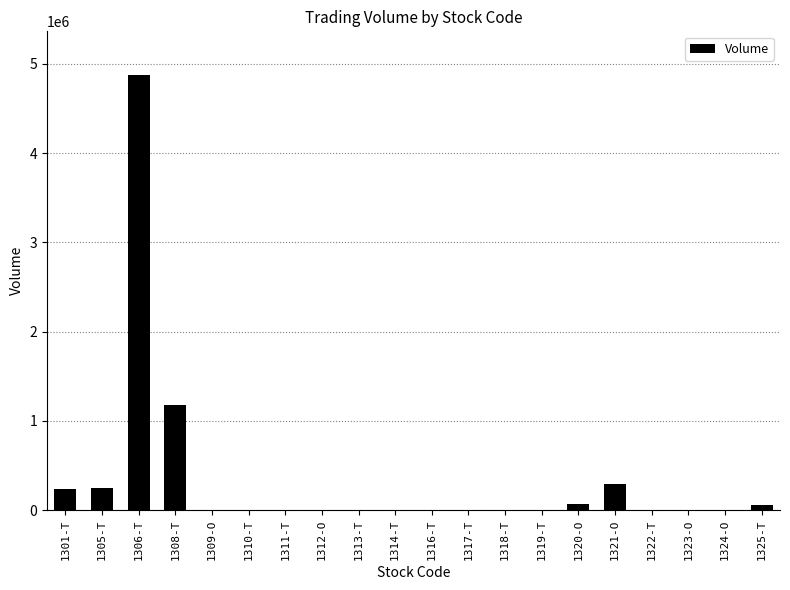

Count the number of categories in the chart.

20